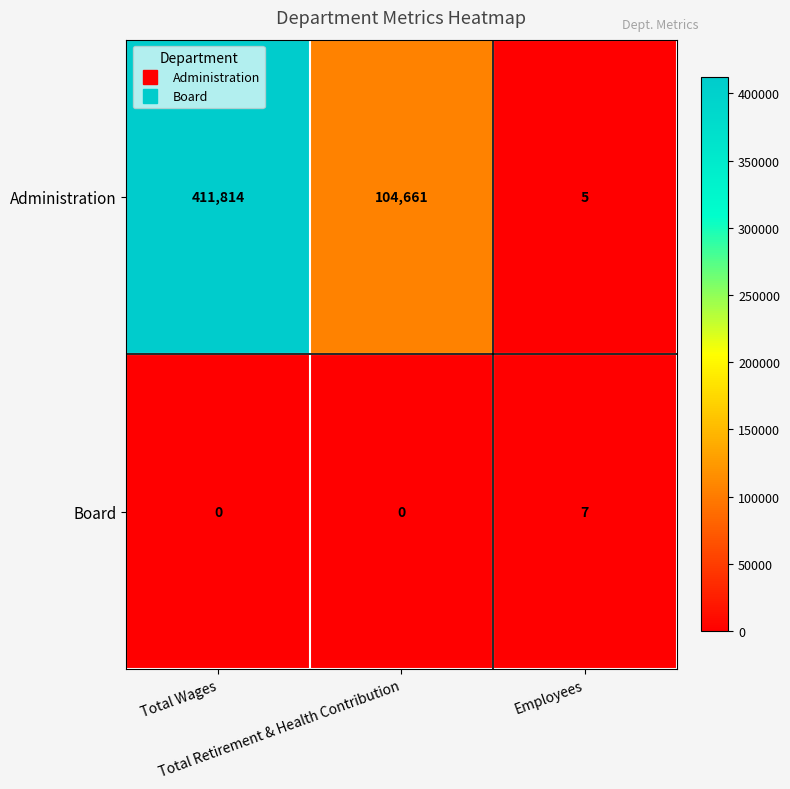

At which category is the sum across all series the highest?

Total Wages